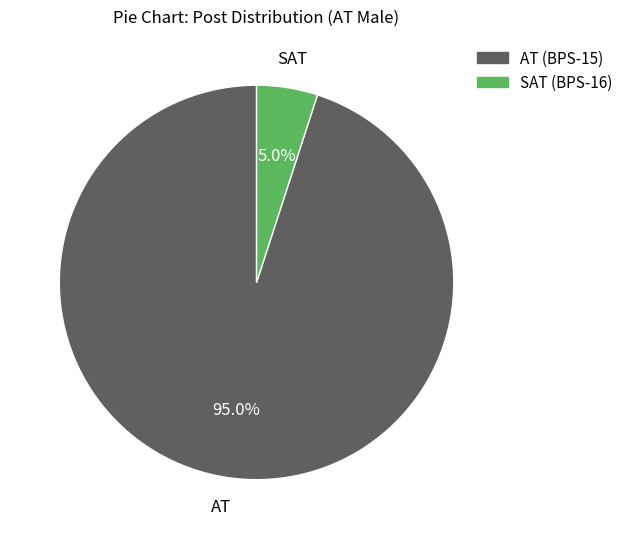

What is the majority slice?

AT (BPS-15)